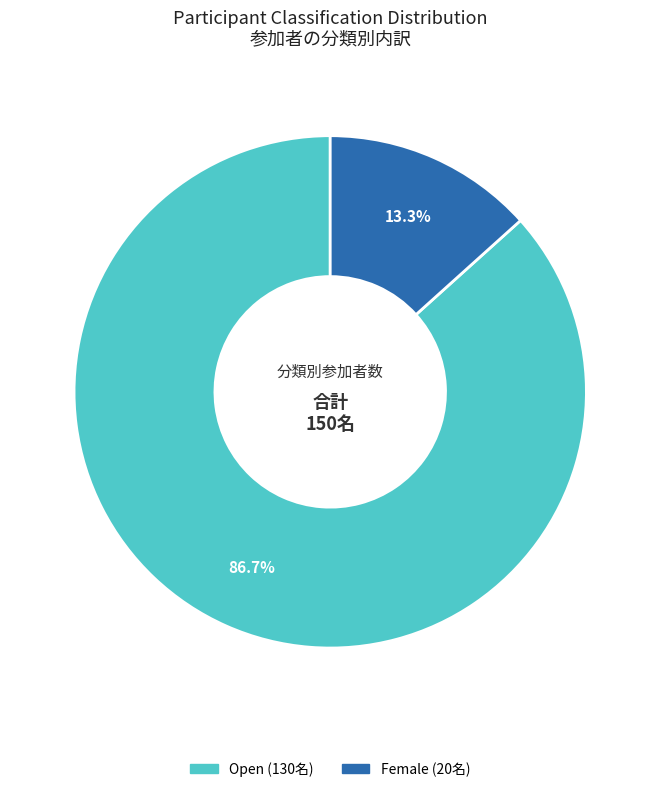

How many segments does this pie chart have?

2